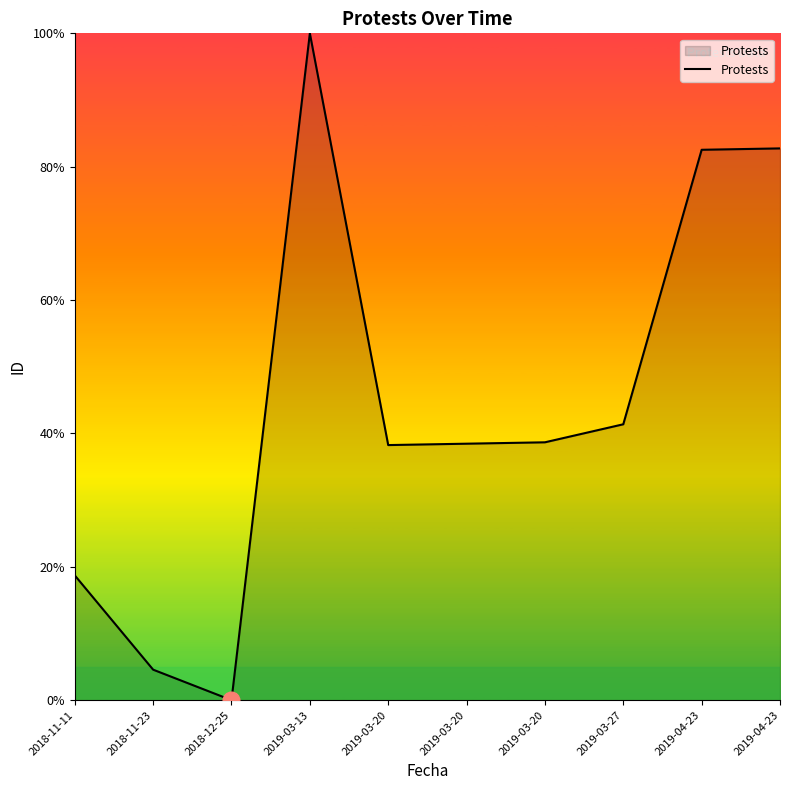

How many lines are shown in the chart?

1